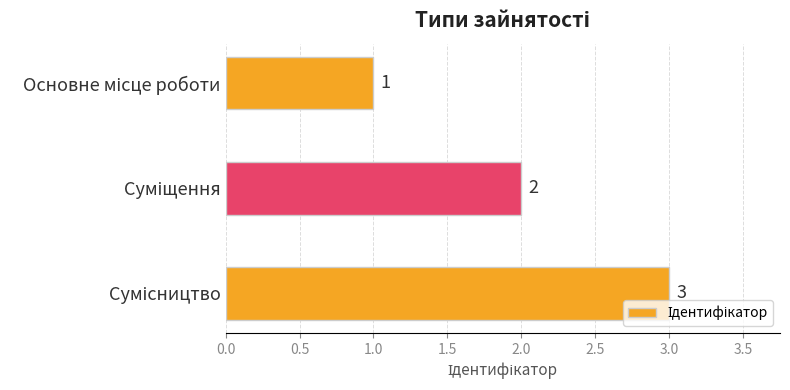

What is the greatest value displayed?

3